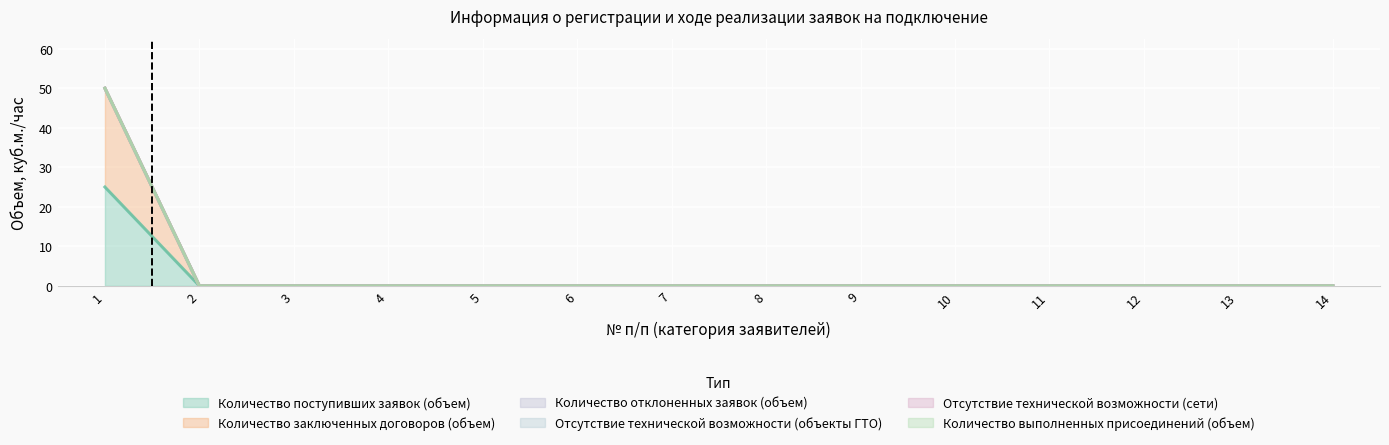

Does the chart display data point markers on the line(s)?

No